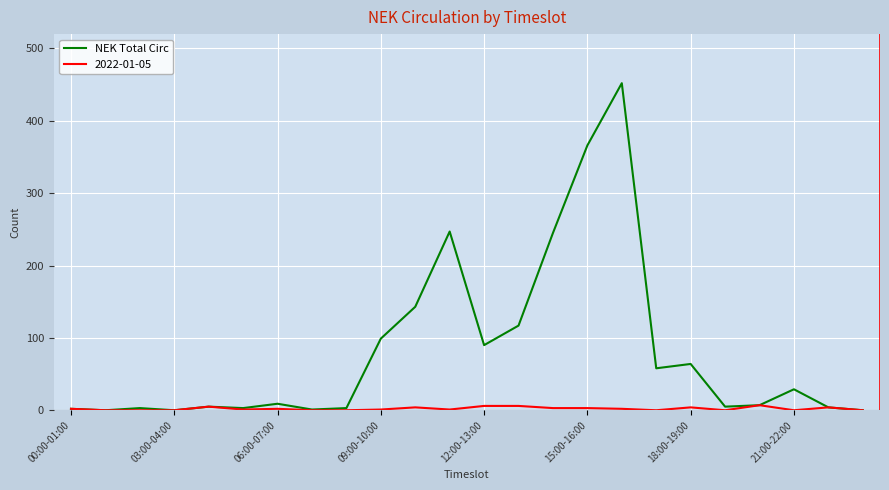

What is the greatest value displayed?

452